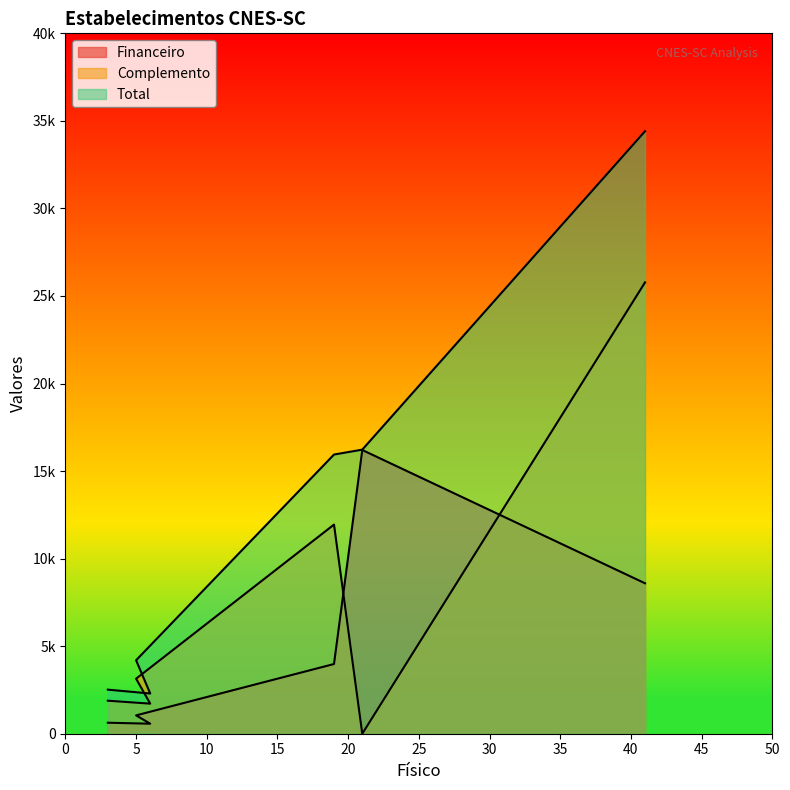

Reading right to left, extract all data points from this chart.

Financeiro: 41=8591.5	21=16203.6	19=3981.4	5=1047.8	6=572.5	3=628.6
Complemento: 41=25774.7	21=0.0	19=11944.4	5=3143.2	6=1717.6	3=1886.0
Total: 41=34407.2	21=16224.6	19=15944.8	5=4196.0	6=2296.1	3=2517.6